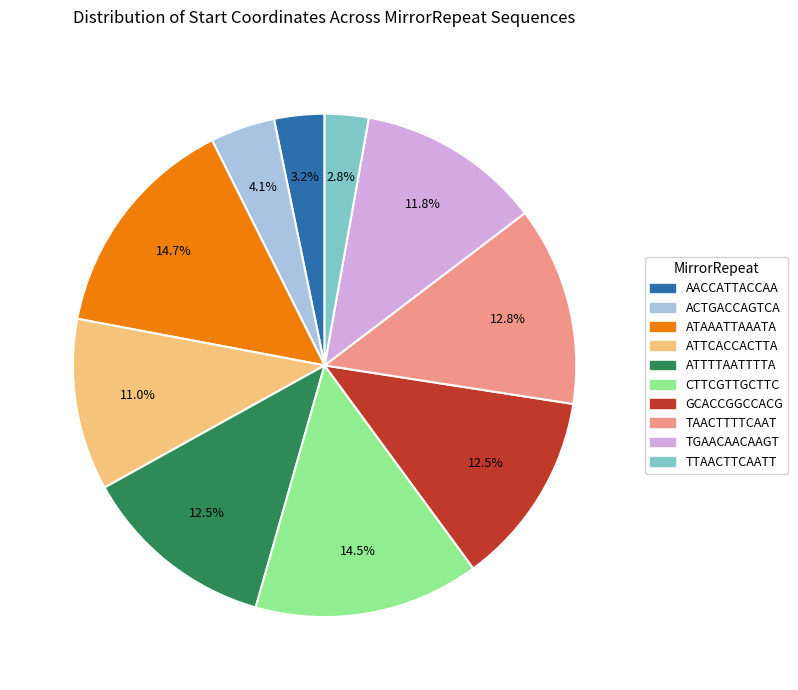

What percentage is NOT represented by TTAACTTCAATT?

97.2%